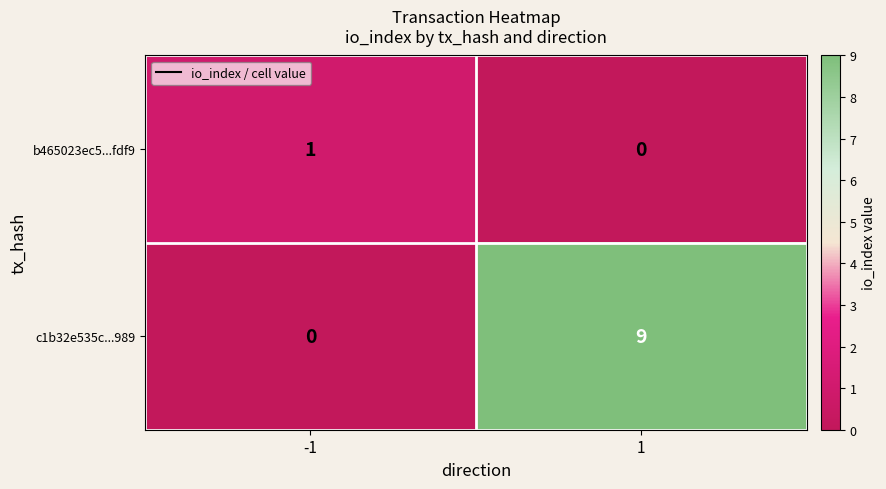

The value of c1b32e535c...989 at 1 is 4. True or false?

False